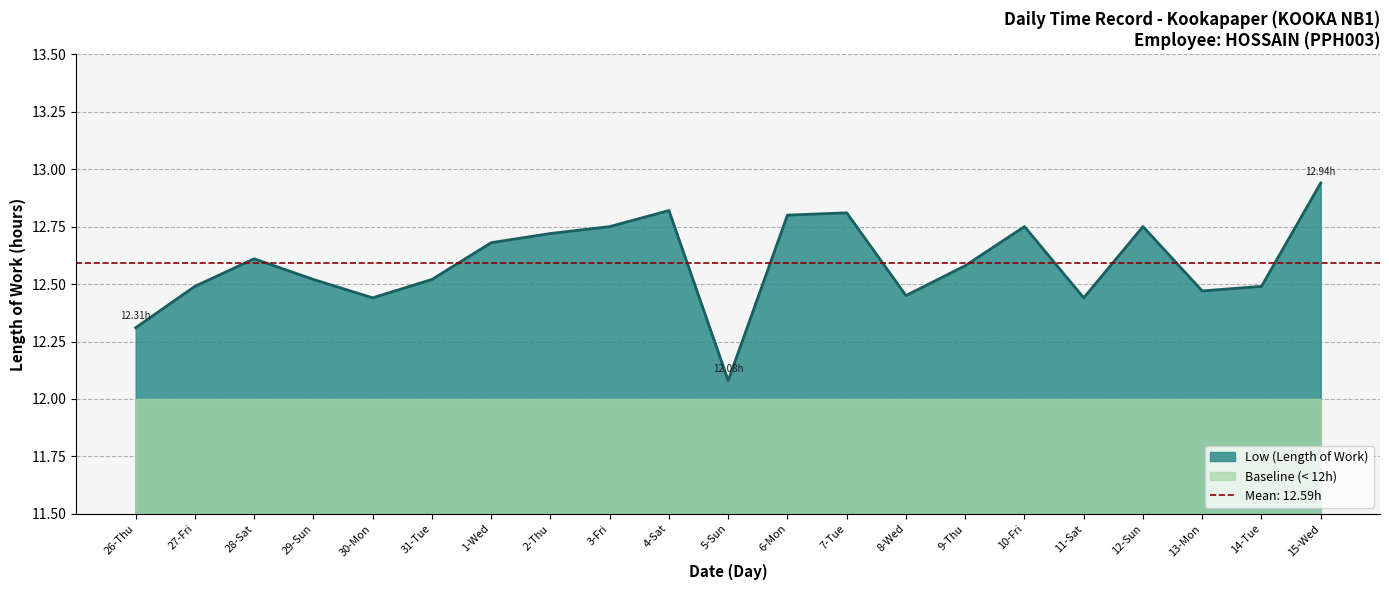

The chart shows a value of 22.2 at 14-Tue. True or false?

False